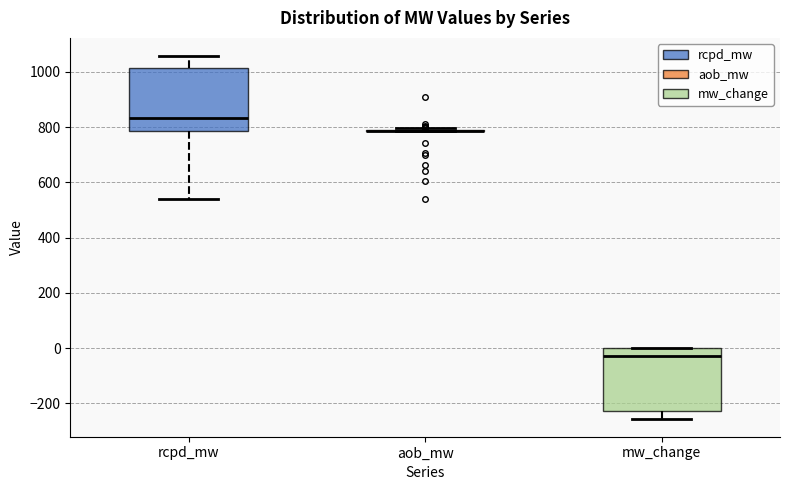

Reading left to right, transcribe this box plot: for each box, give where its median line is, the range the box spans, and where its two whiskers end, as read against the y-axis. The values are not printed on the chart, so give them approximately, as read against the axis.

rcpd_mw: median 840, box 780 to 1020, whiskers 540 to 1060
aob_mw: box collapsed to a line at 780, whiskers 780 to 800
mw_change: median -20, box -220 to 0, whiskers -260 to 0